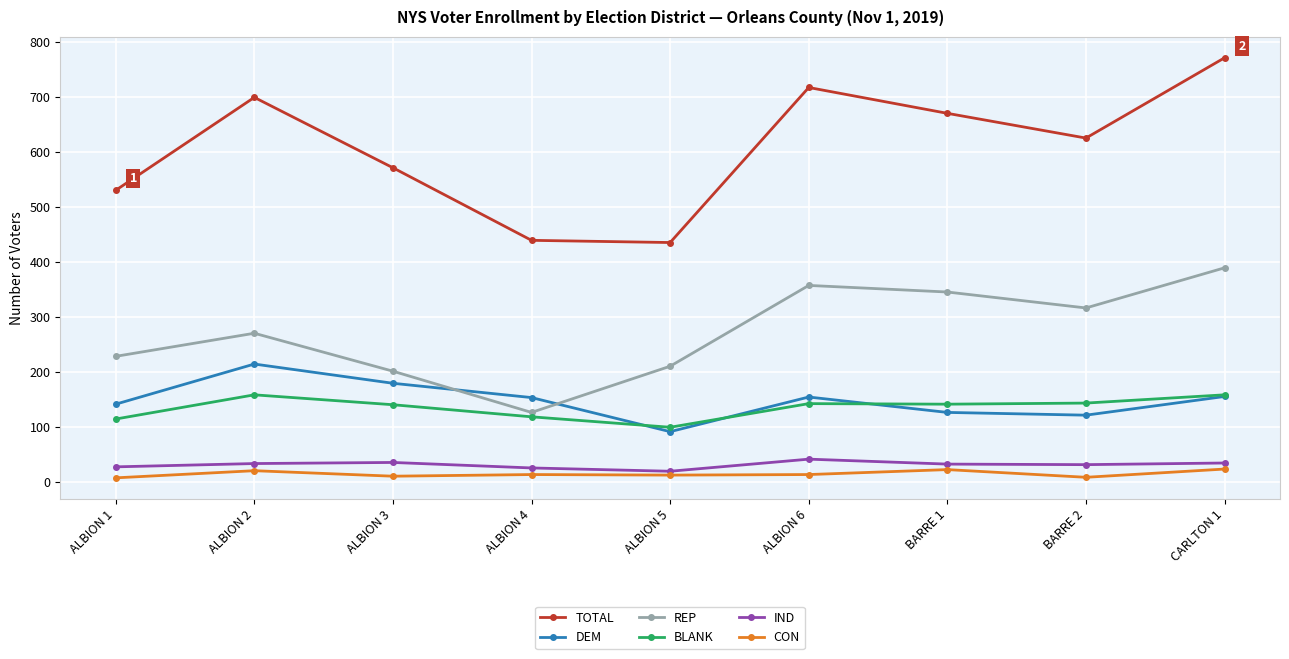

Which series has the largest total across all categories?

TOTAL